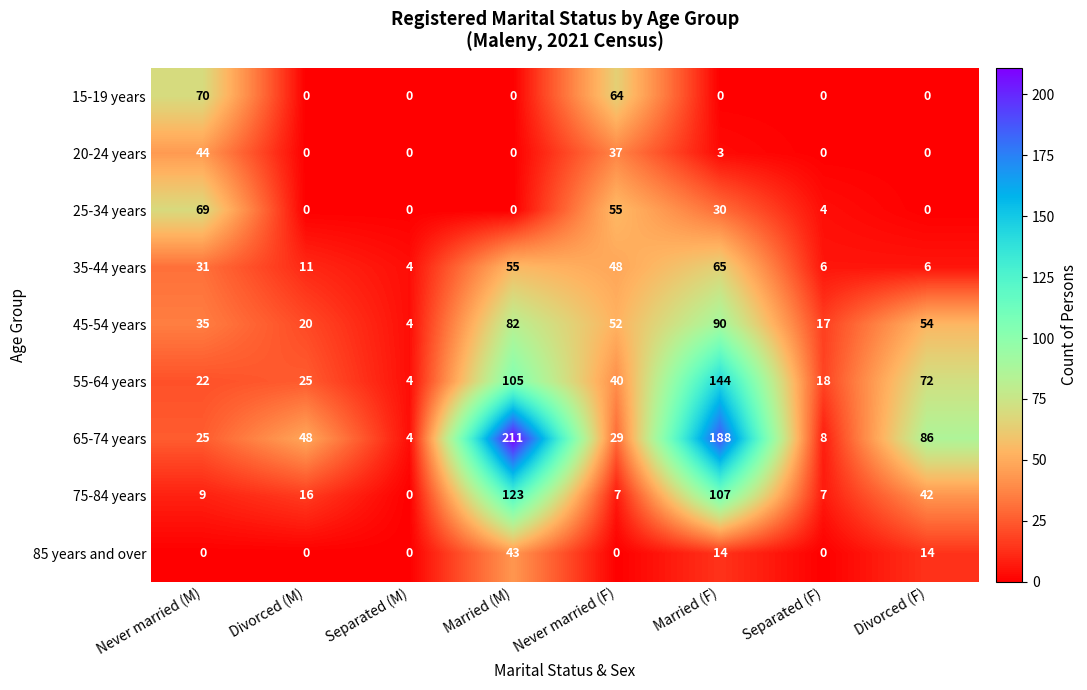

List the series in order of their peak value, highest first.

65-74 years, 55-64 years, 75-84 years, 45-54 years, 15-19 years, 25-34 years, 35-44 years, 20-24 years, 85 years and over